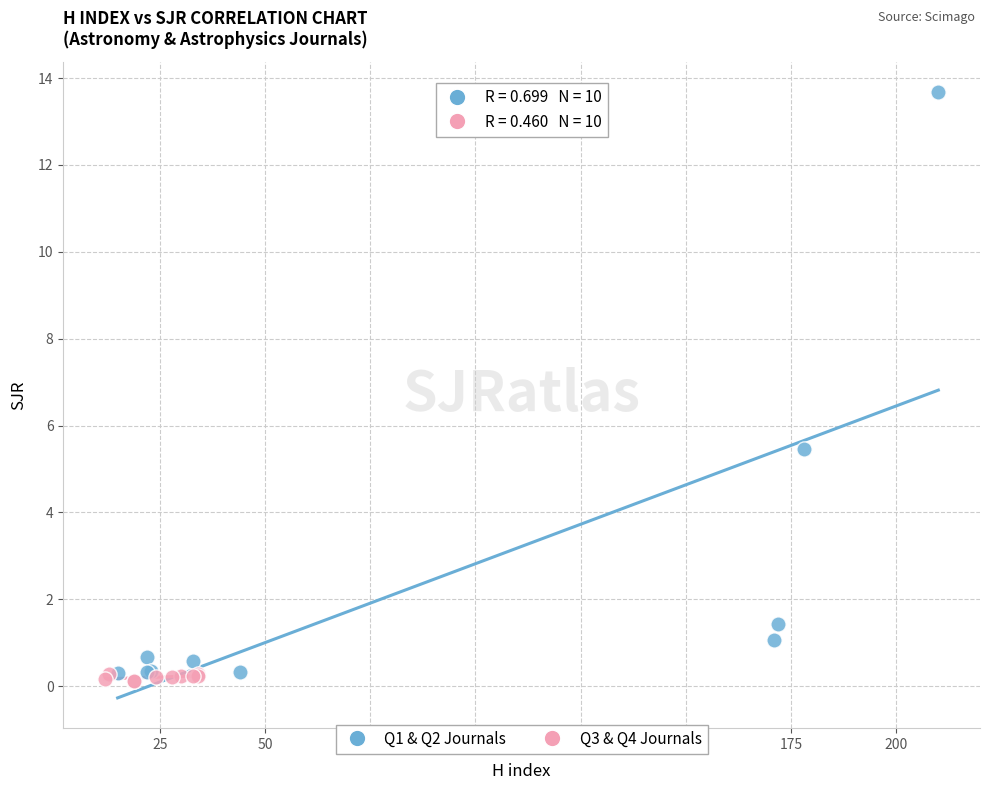

Which series reaches the maximum Y coordinate?

Q1 & Q2 Journals